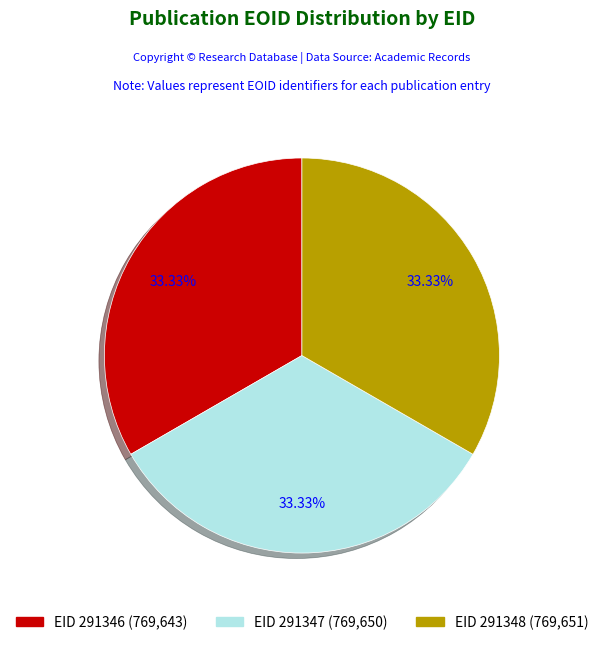

Approximately how many times larger is the value at EID 291347 (769,650) compared to EID 291346 (769,643)?

1.0